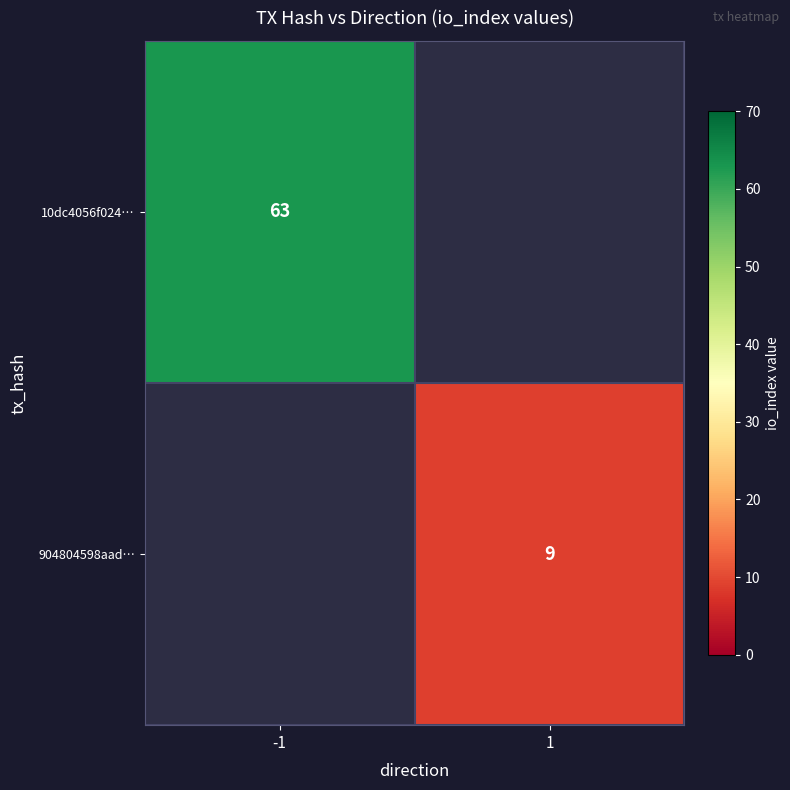

The 904804598aad… series shows 9 at 1. True or false?

True